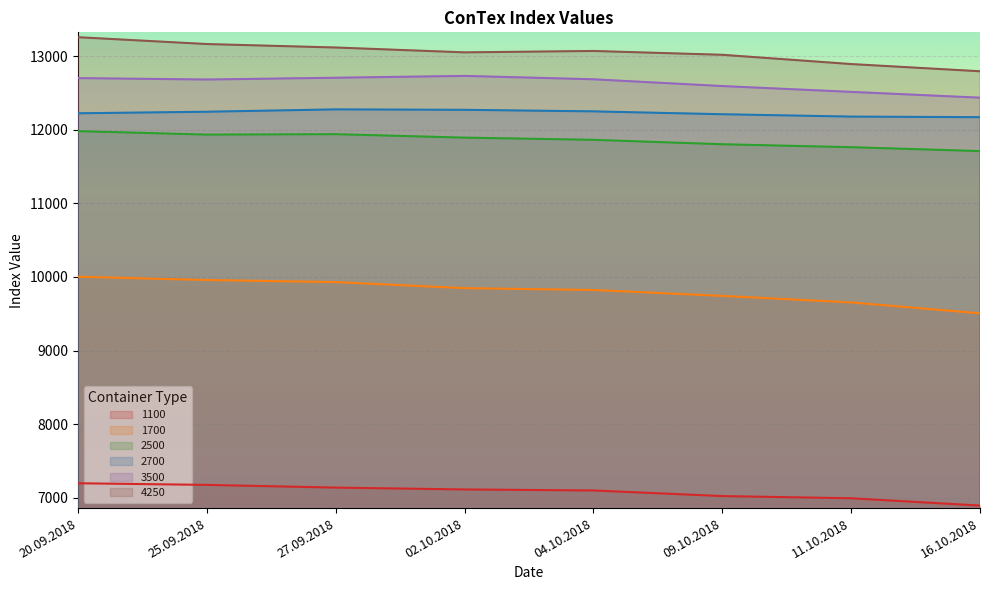

What are all the series names shown in the legend?

1100, 1700, 2500, 2700, 3500, 4250